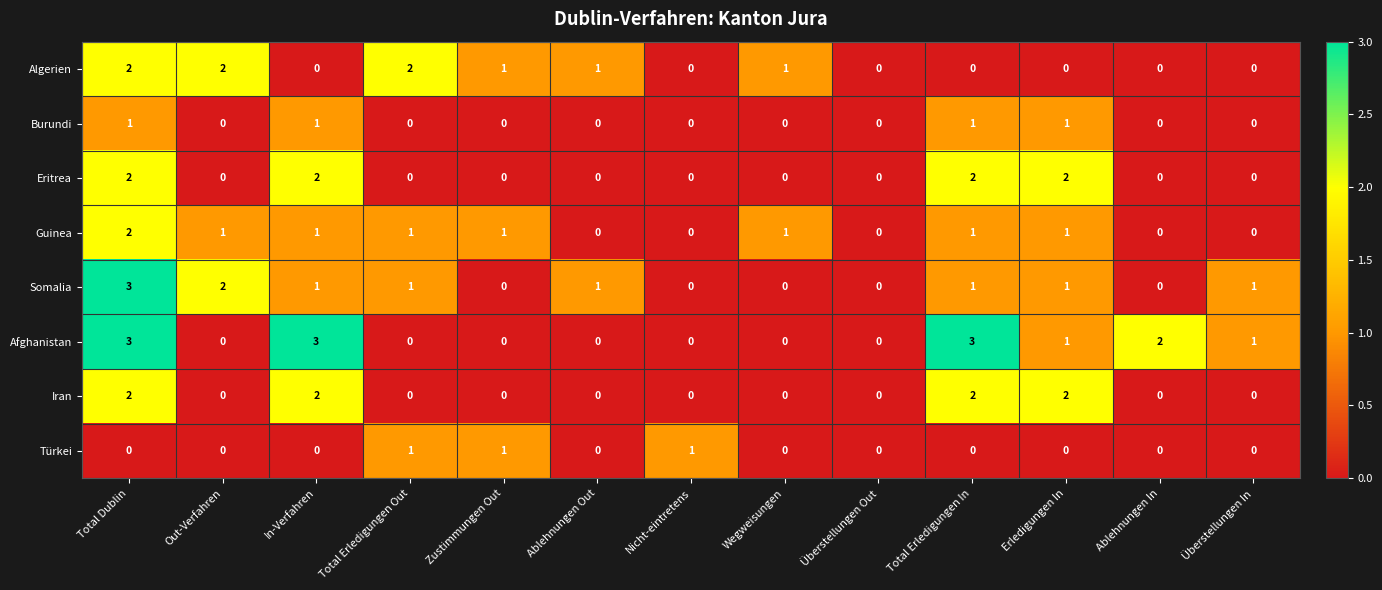

What is the sum of the Afghanistan values at Erledigungen In and Ablehnungen In?

3